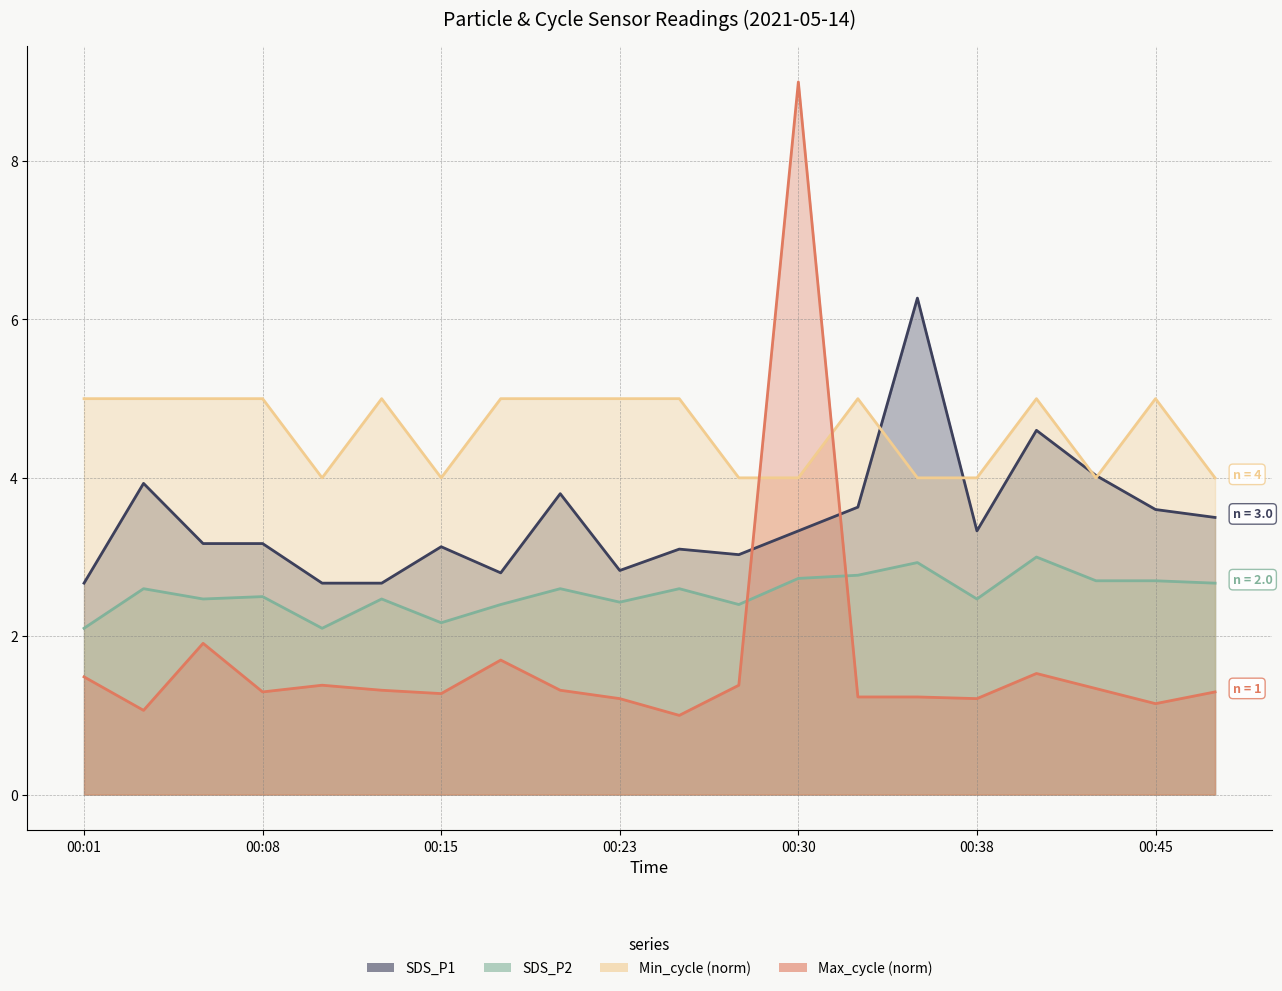

Rank the series at 00:40 from highest to lowest value.

Min_cycle, SDS_P1, SDS_P2, Max_cycle